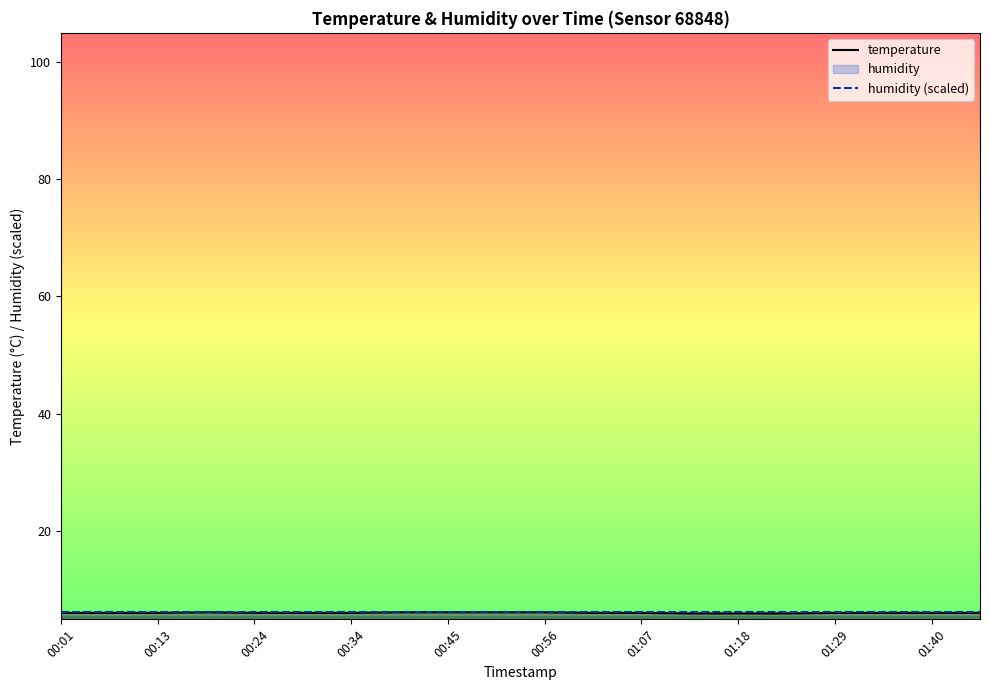

At which label does temperature reach its minimum?

13